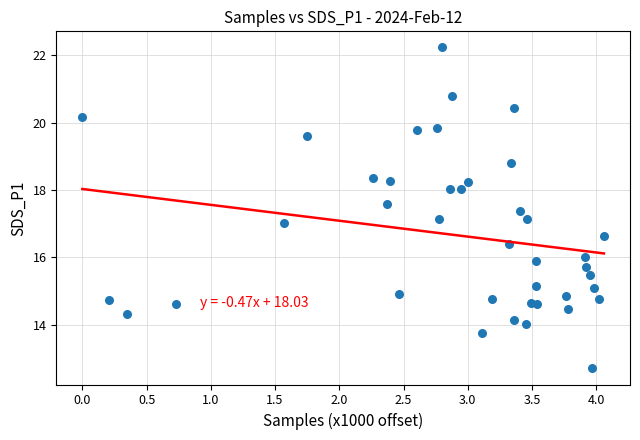

What is the range of X values (max minus min)?

4.1